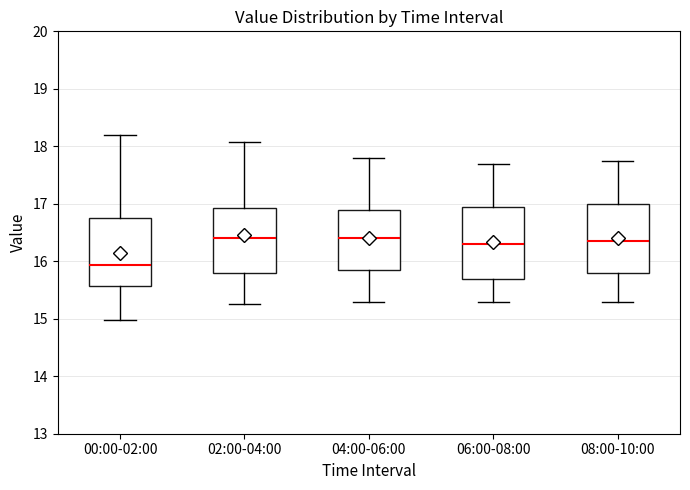

Reading left to right, transcribe this box plot: for each box, give where its median line is, the range the box spans, and where its two whiskers end, as read against the y-axis. The values are not printed on the chart, so give them approximately, as read against the axis.

00:00-02:00: median 15.9, box 15.6 to 16.8, whiskers 15.0 to 18.2
02:00-04:00: median 16.4, box 15.8 to 16.9, whiskers 15.3 to 18.1
04:00-06:00: median 16.4, box 15.9 to 16.9, whiskers 15.3 to 17.8
06:00-08:00: median 16.3, box 15.7 to 17.0, whiskers 15.3 to 17.7
08:00-10:00: median 16.4, box 15.8 to 17.0, whiskers 15.3 to 17.8